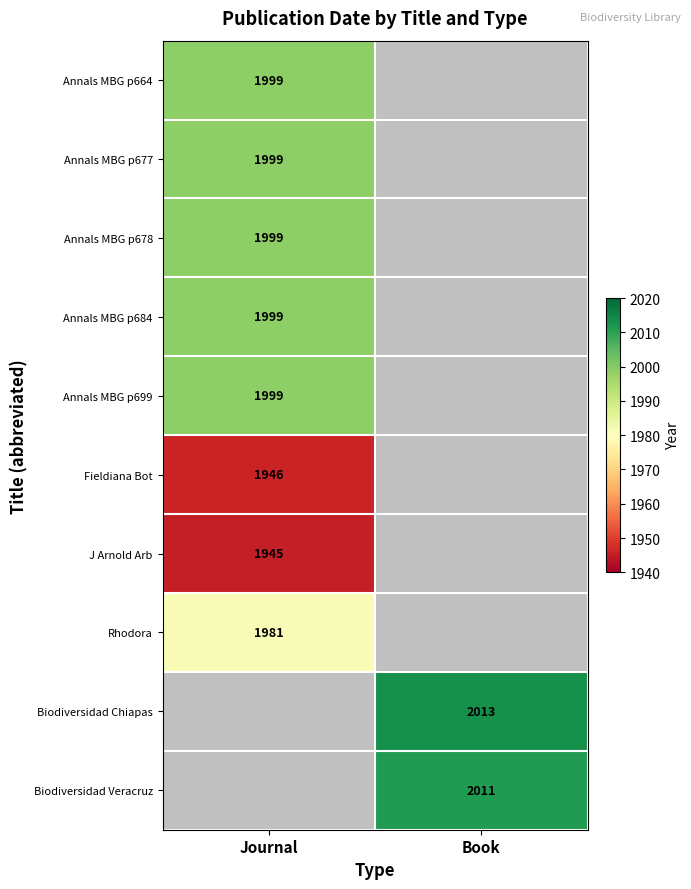

True or false: Annals MBG p699 has a value of 1999 at Journal.

True